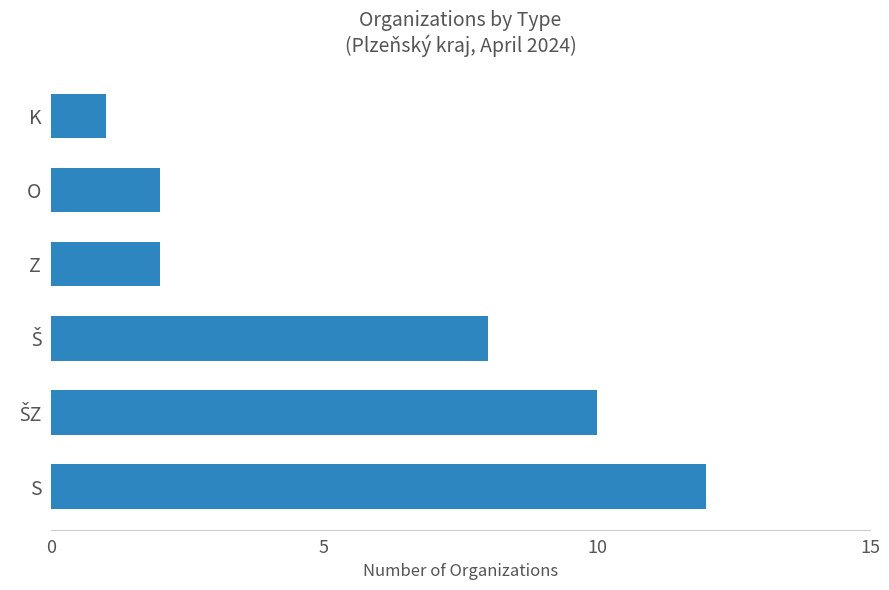

Which has a higher value, S or K?

S